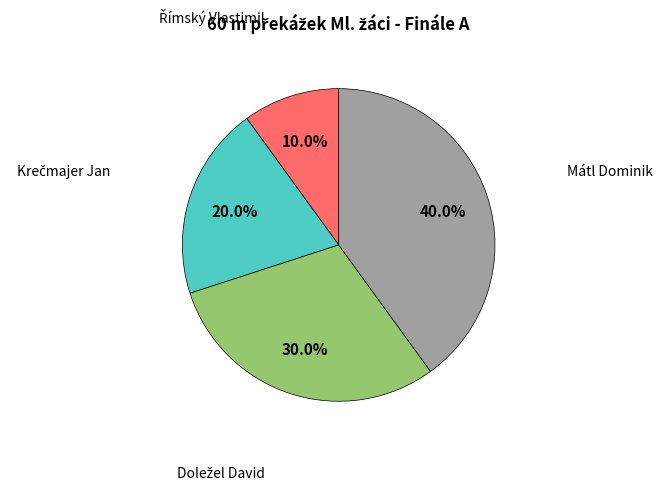

Is there any slice that represents more than half of the pie?

No